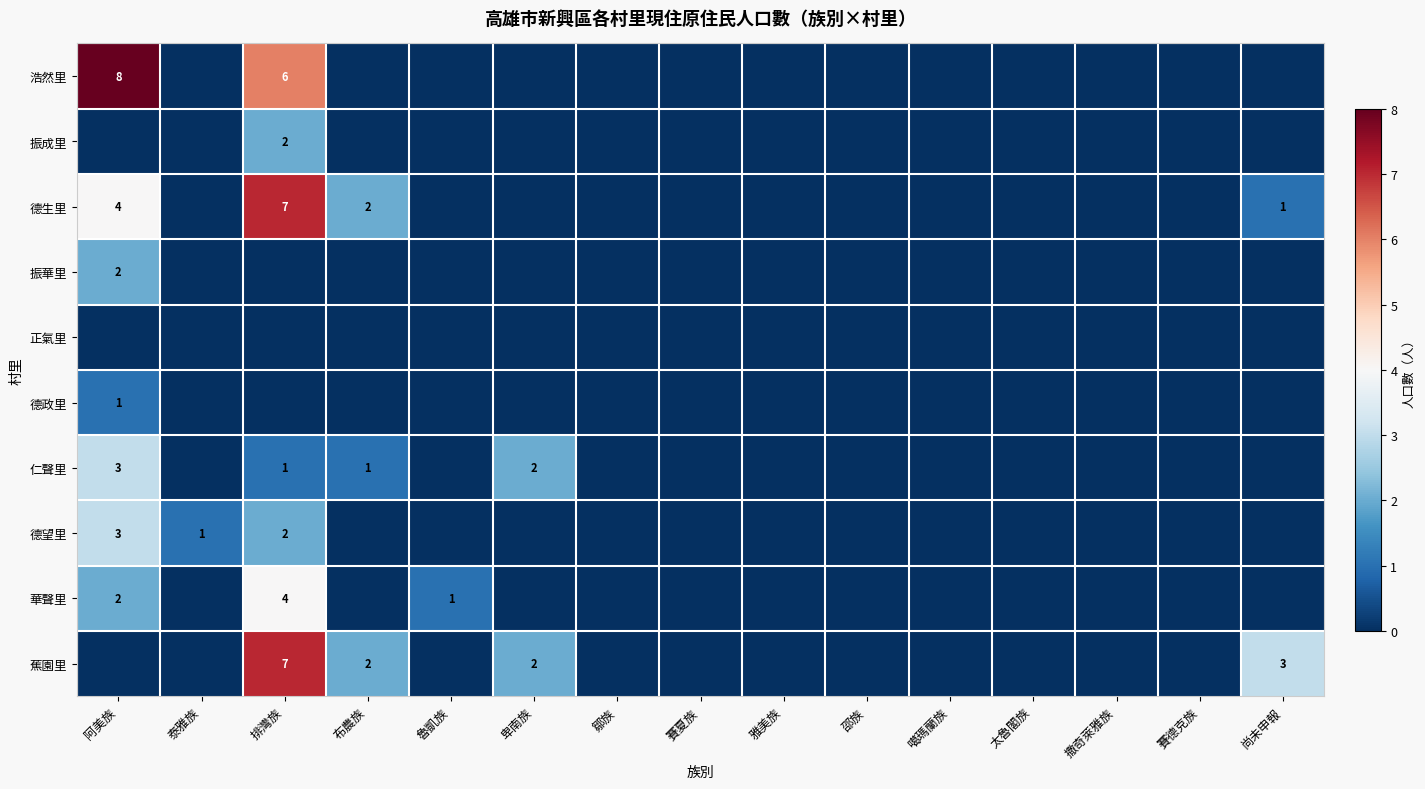

What is the total value across all series at 魯凱族?

1